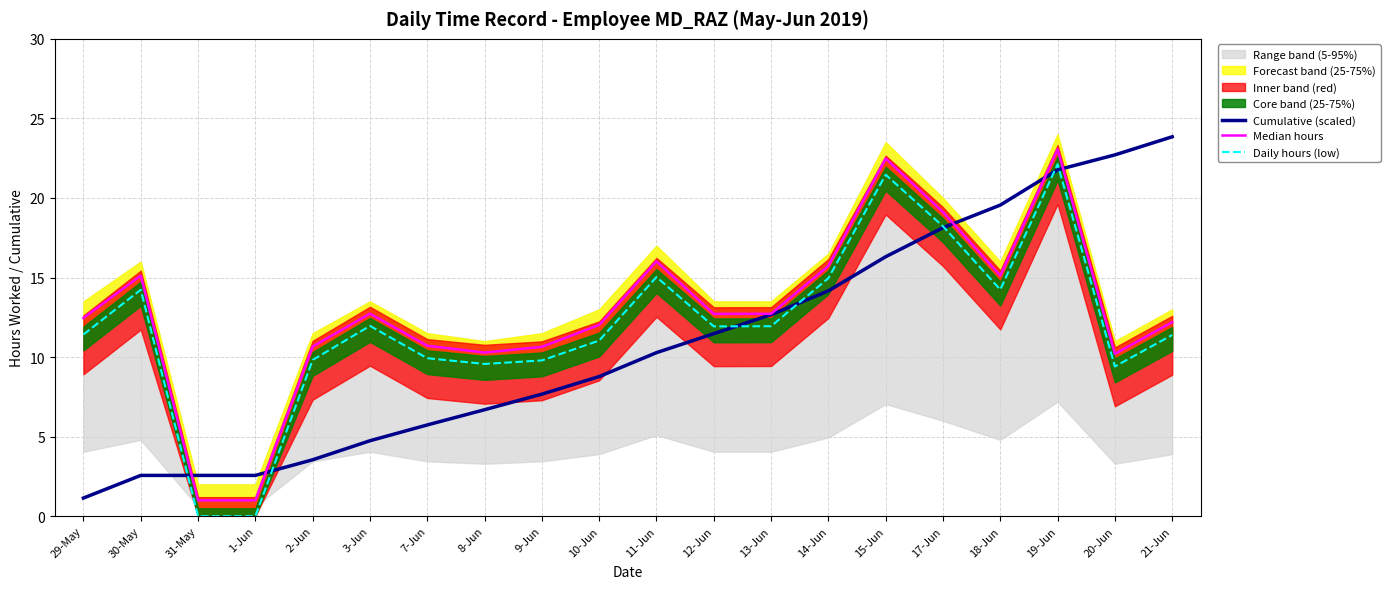

At which label does Median hours first exceed 12?

29-May